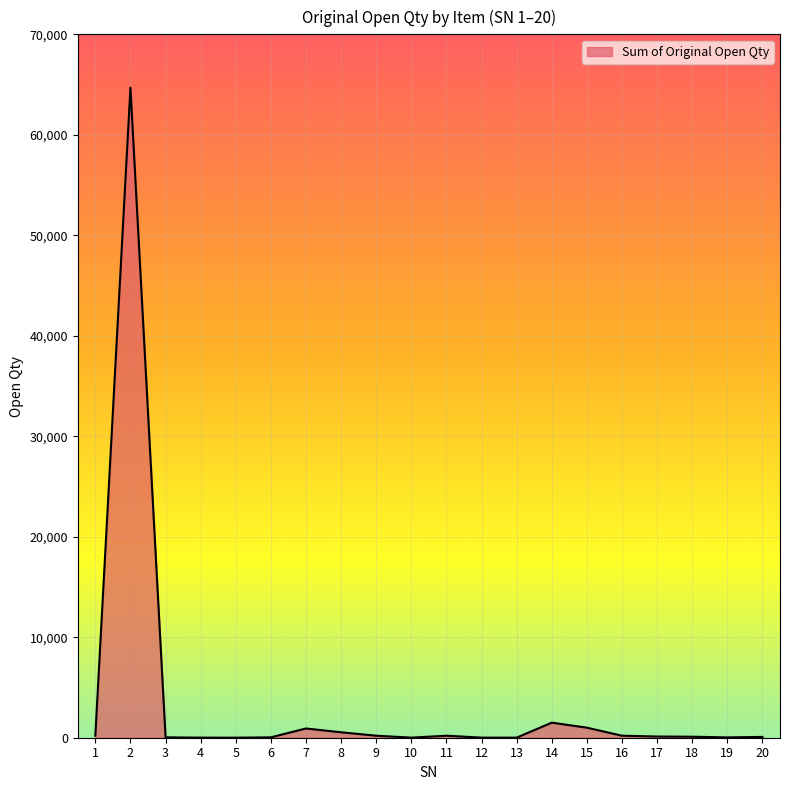

What is the maximum value shown in the chart?

64694